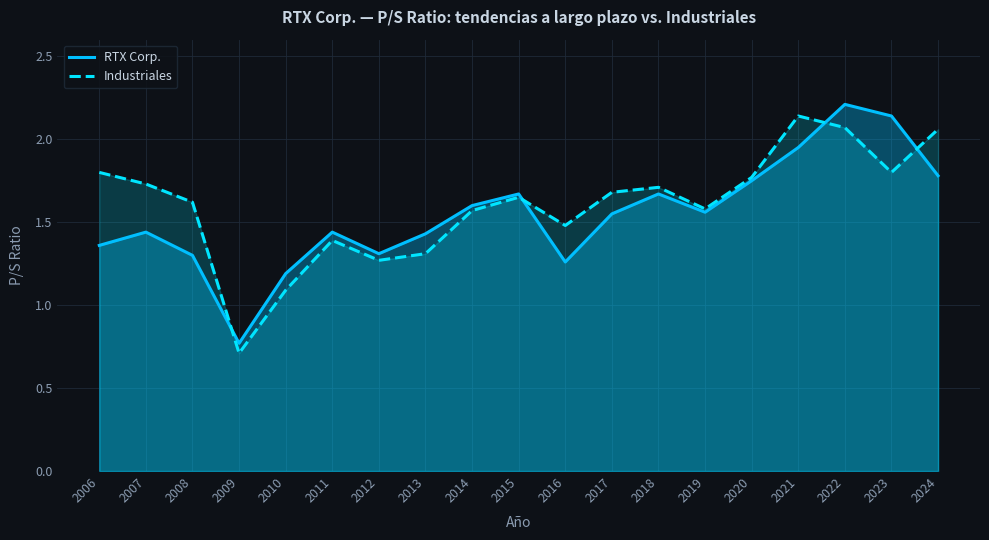

What is the approximate value of RTX Corp. at 2015?

1.7